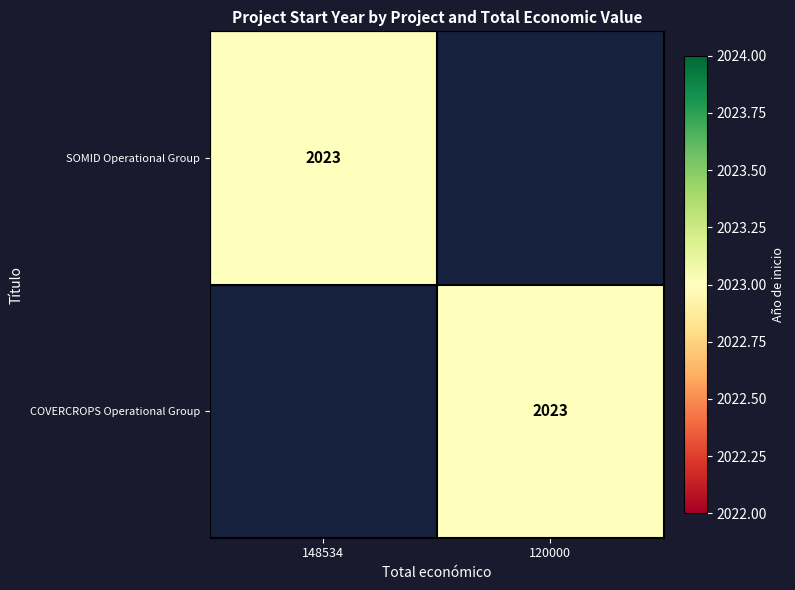

How many values in the COVERCROPS Operational Group series are below 2023?

1